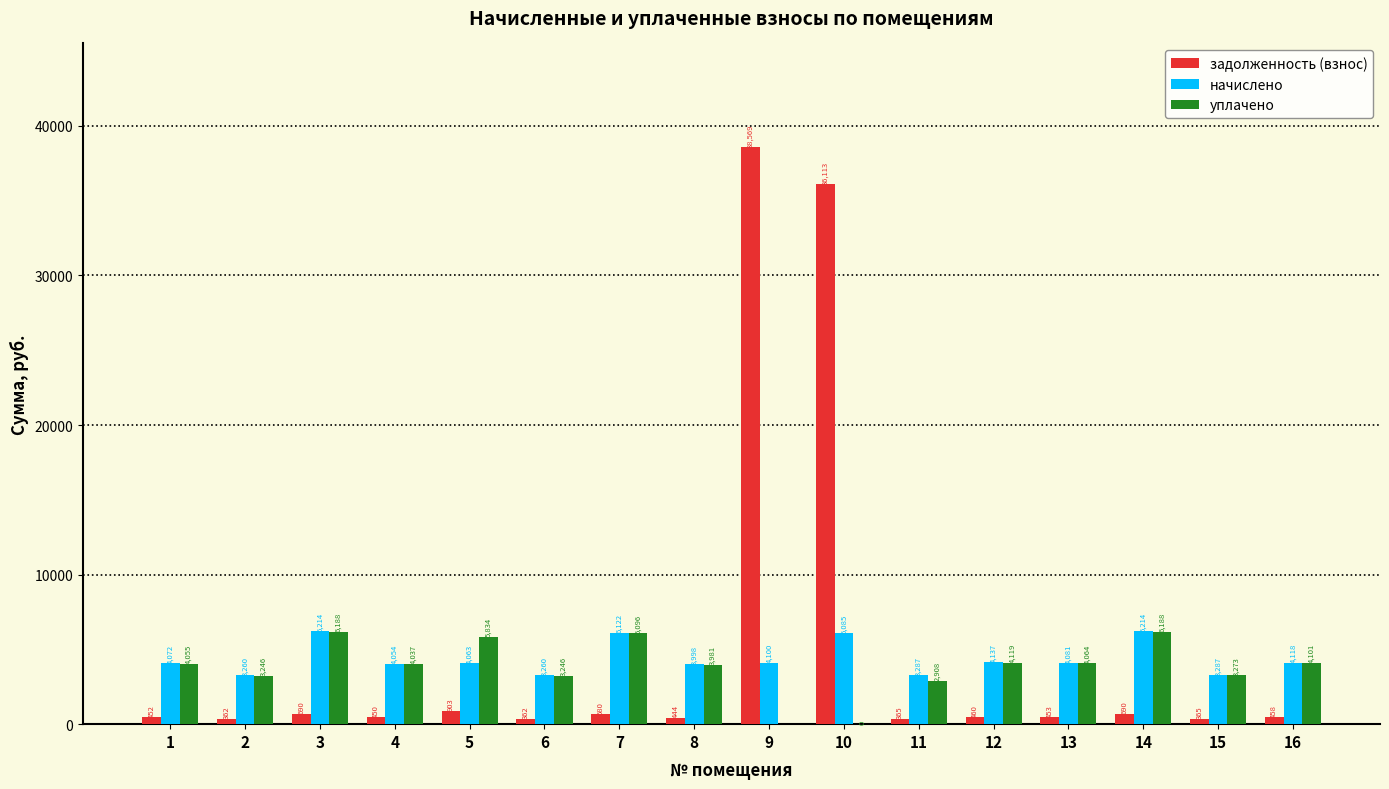

What is the sum of the уплачено values at 7 and 10?

6096.6